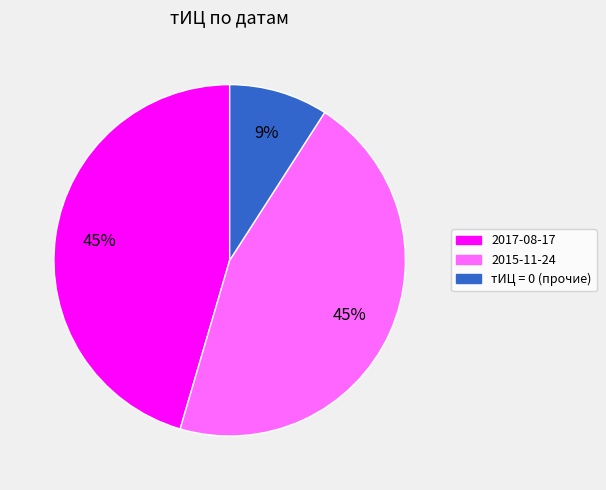

Do 2015-11-24 and 2017-08-17 together represent more than half of the pie?

Yes